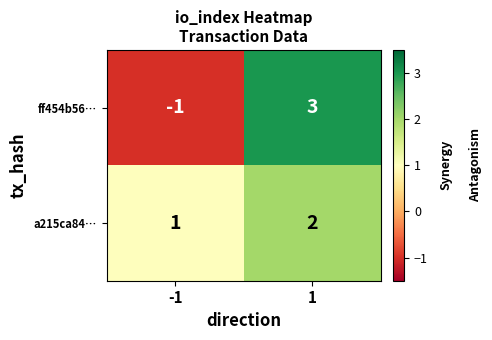

At which category is the sum across all series the highest?

1